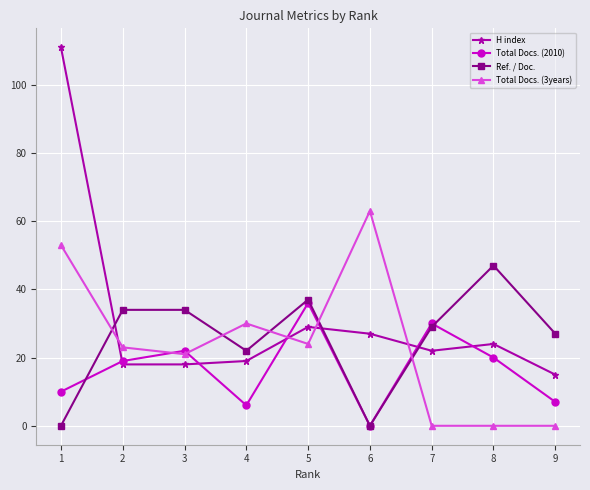

Rank the series by their maximum value, from lowest to highest.

Total Docs. (2010), Ref. / Doc., Total Docs. (3years), H index